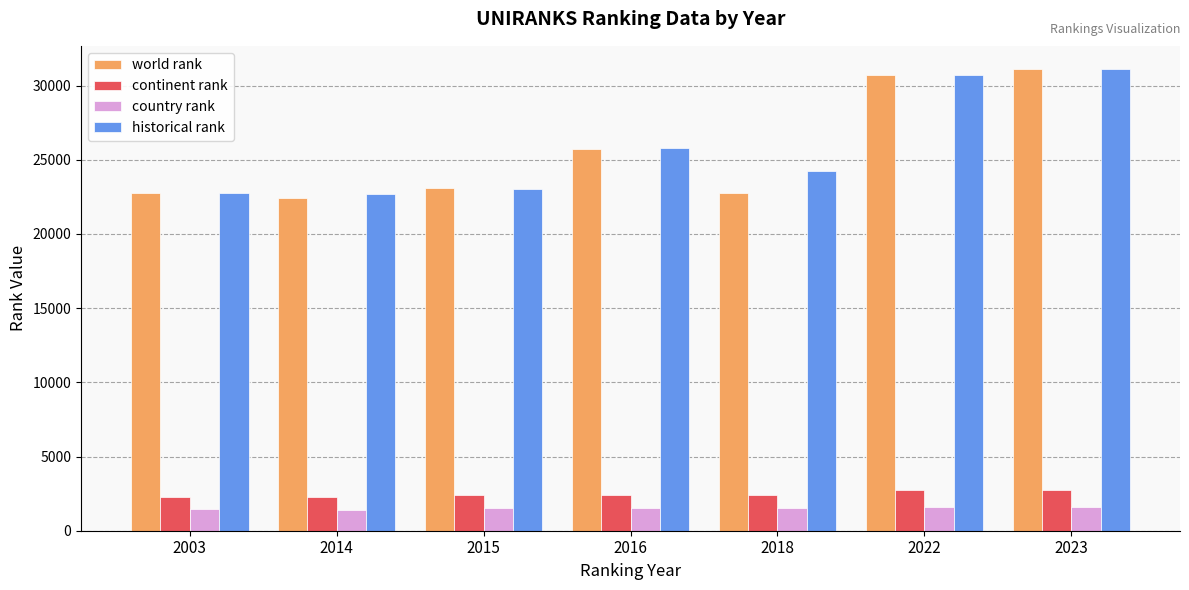

How many groups of bars are there?

7